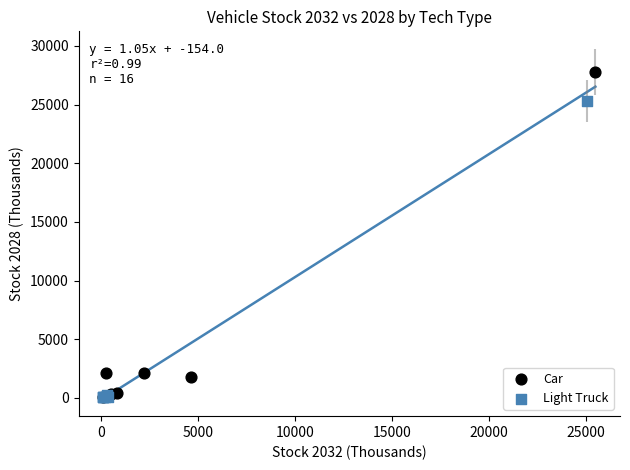

Which series has the largest Y range (max minus min)?

Car